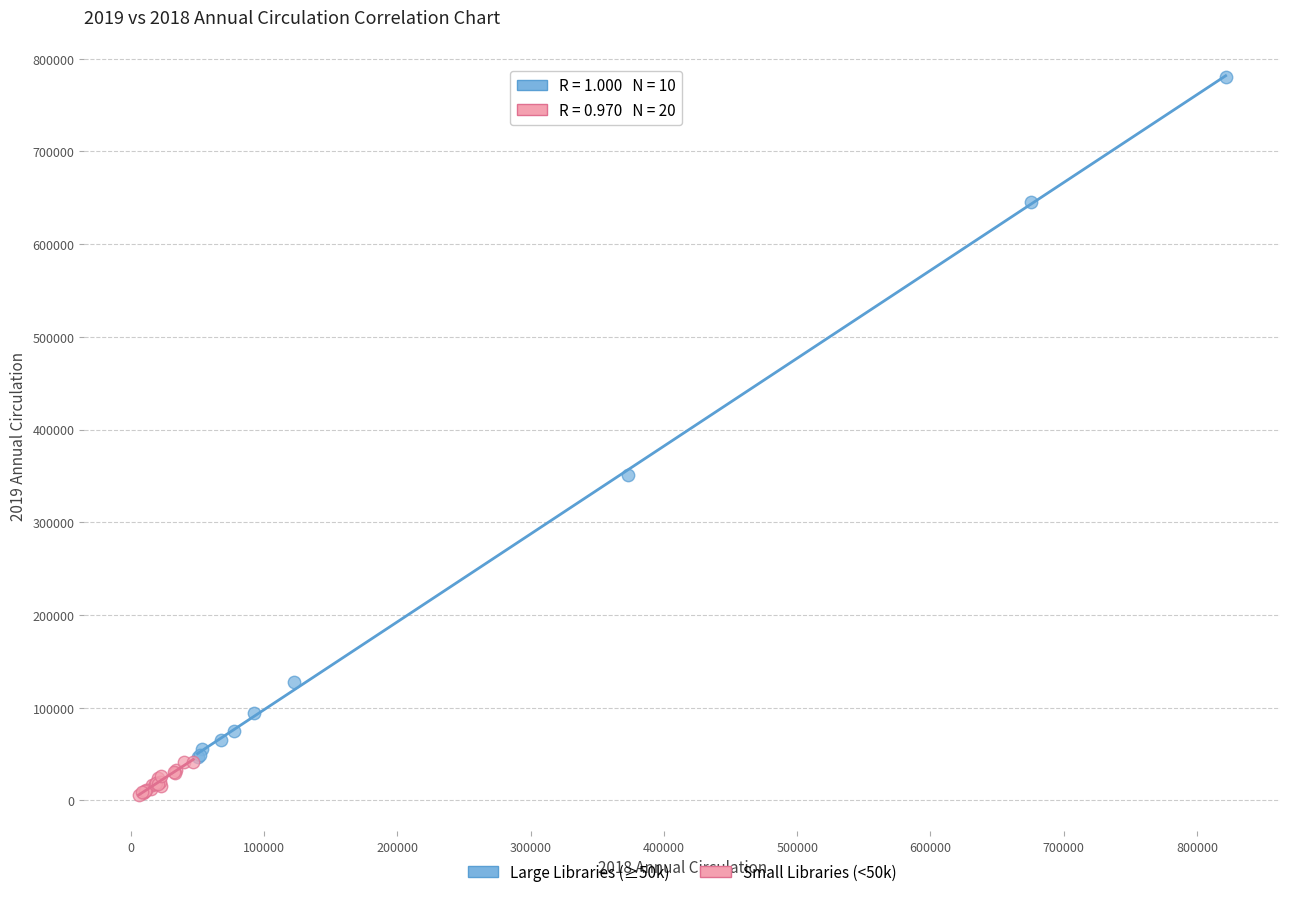

Which series has the largest Y range (max minus min)?

Large Libraries (≥50k)